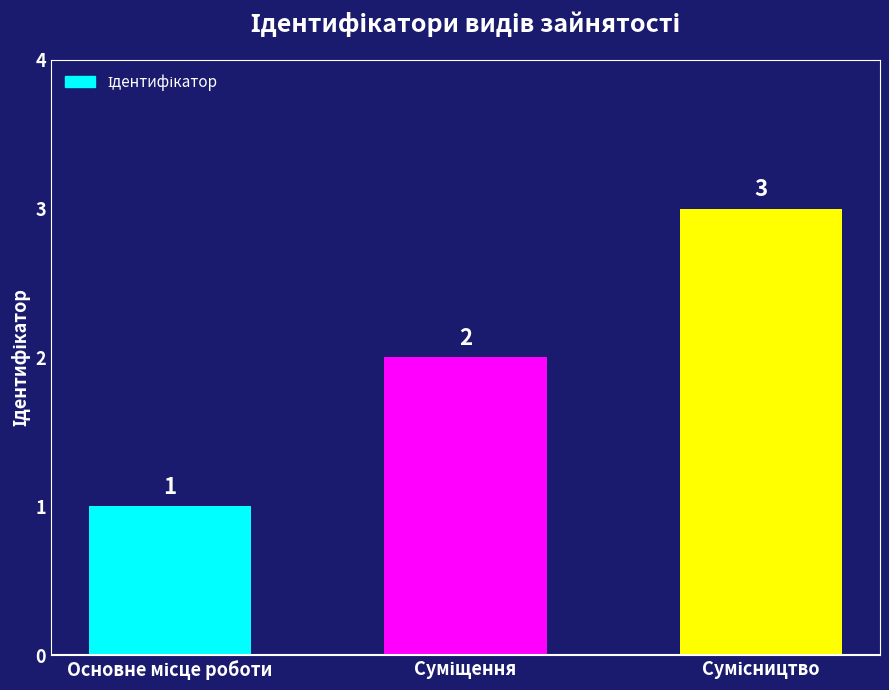

What is the value of the 2nd bar from the left?

2